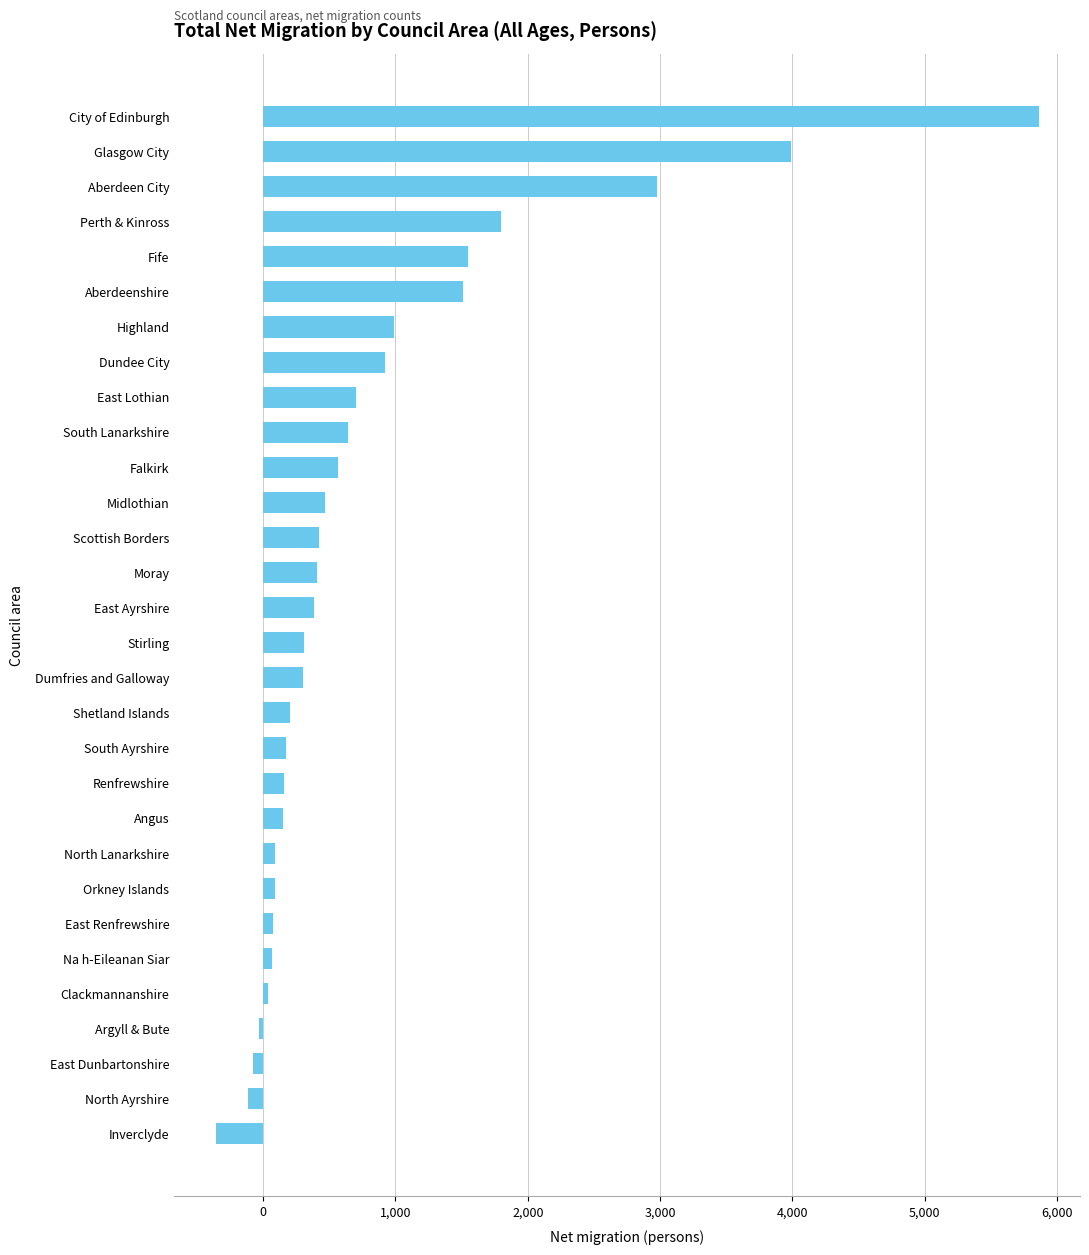

What is the minimum value shown in the chart?

-359